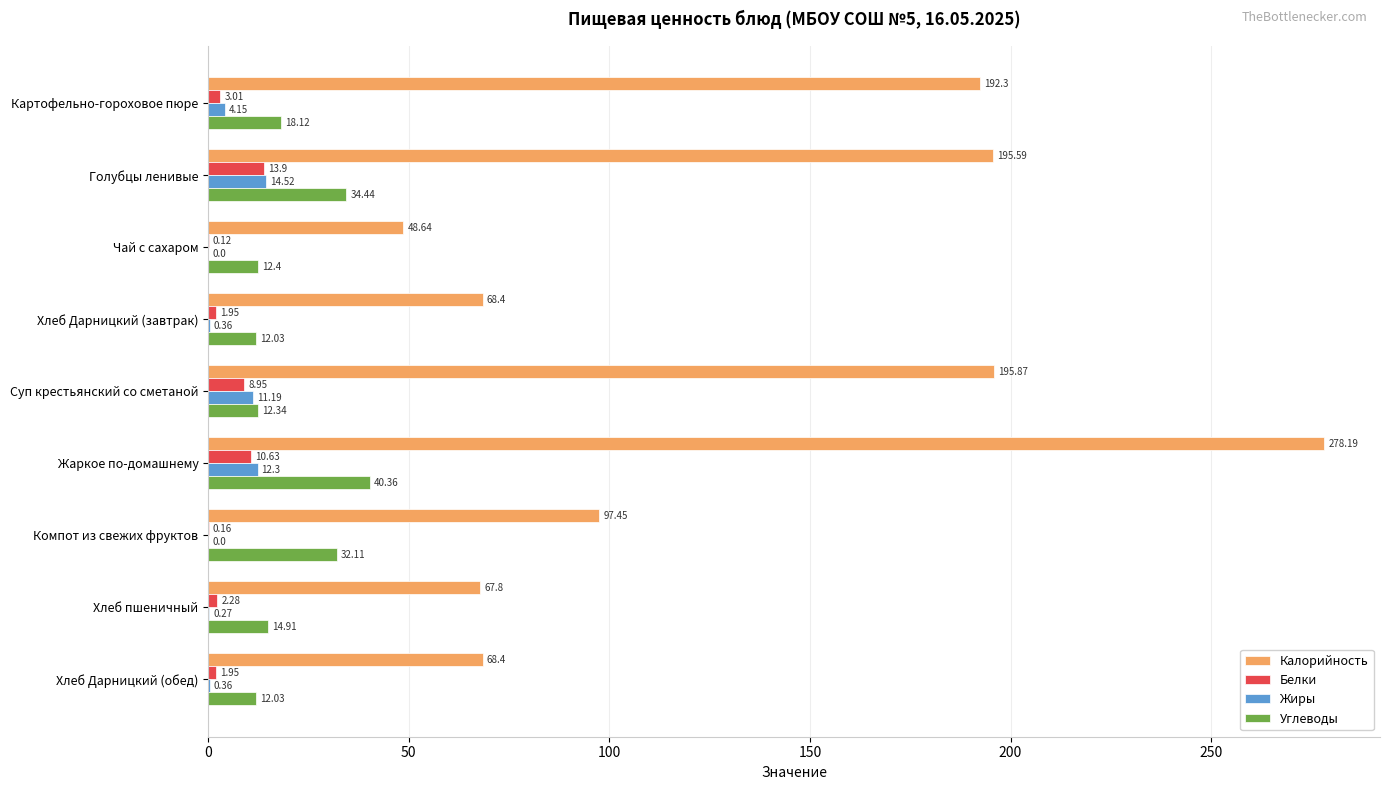

Which series has the largest total across all categories?

Калорийность